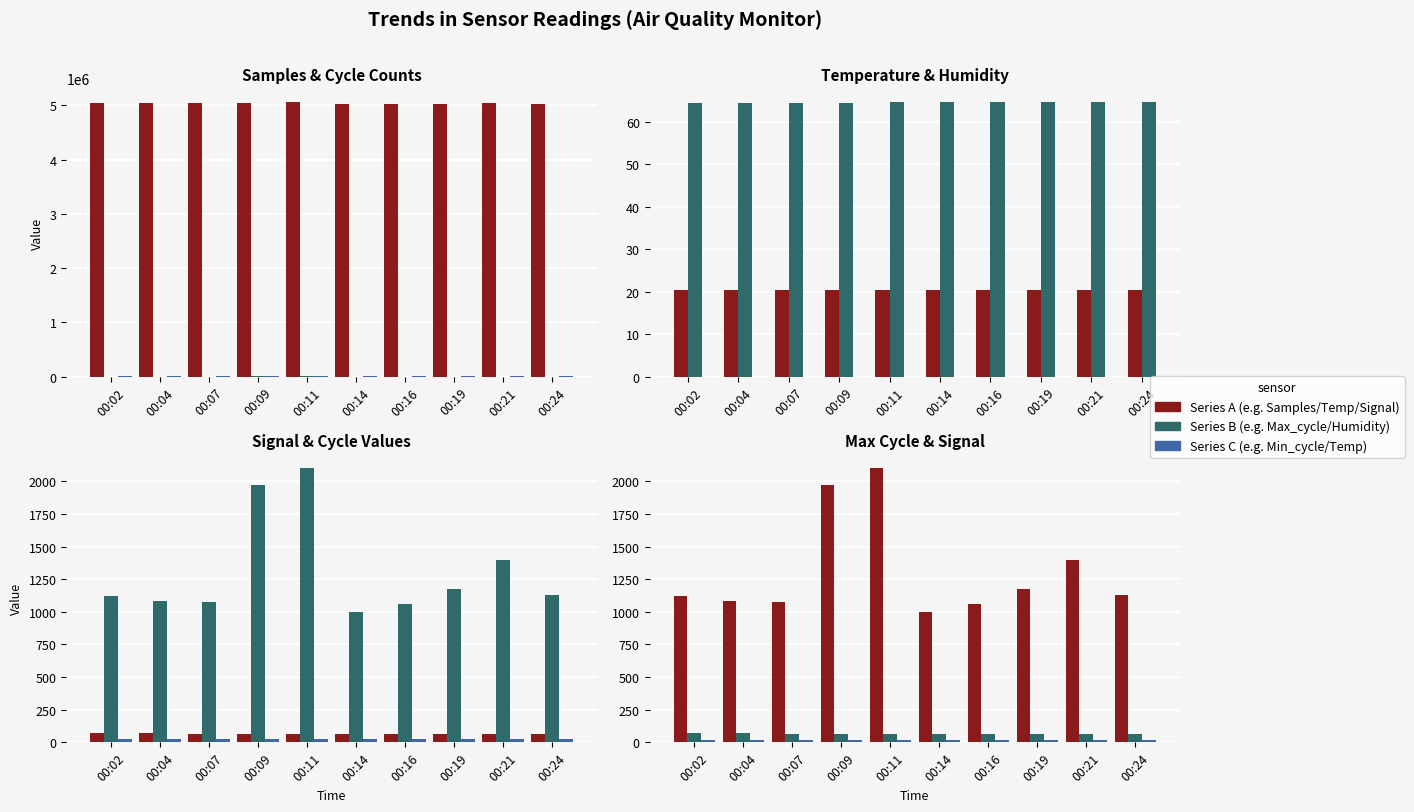

At which label is Max_cycle closest to 1551?

00:21